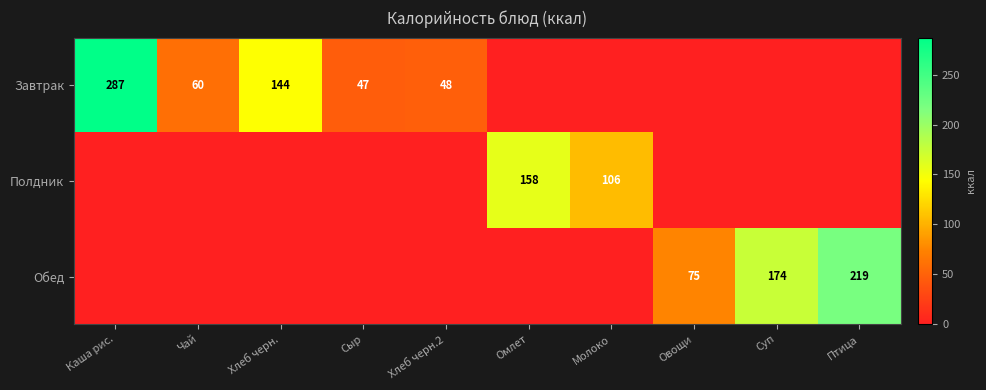

The value of Полдник at Молоко is 106. True or false?

True